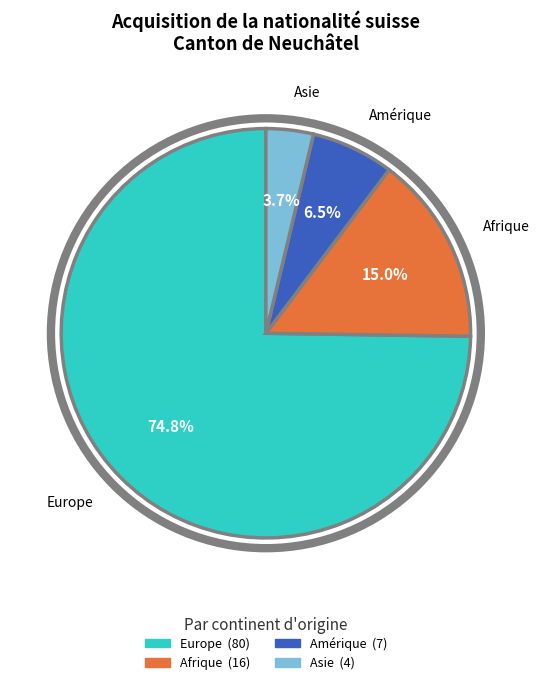

Is there any slice that represents more than half of the pie?

Yes